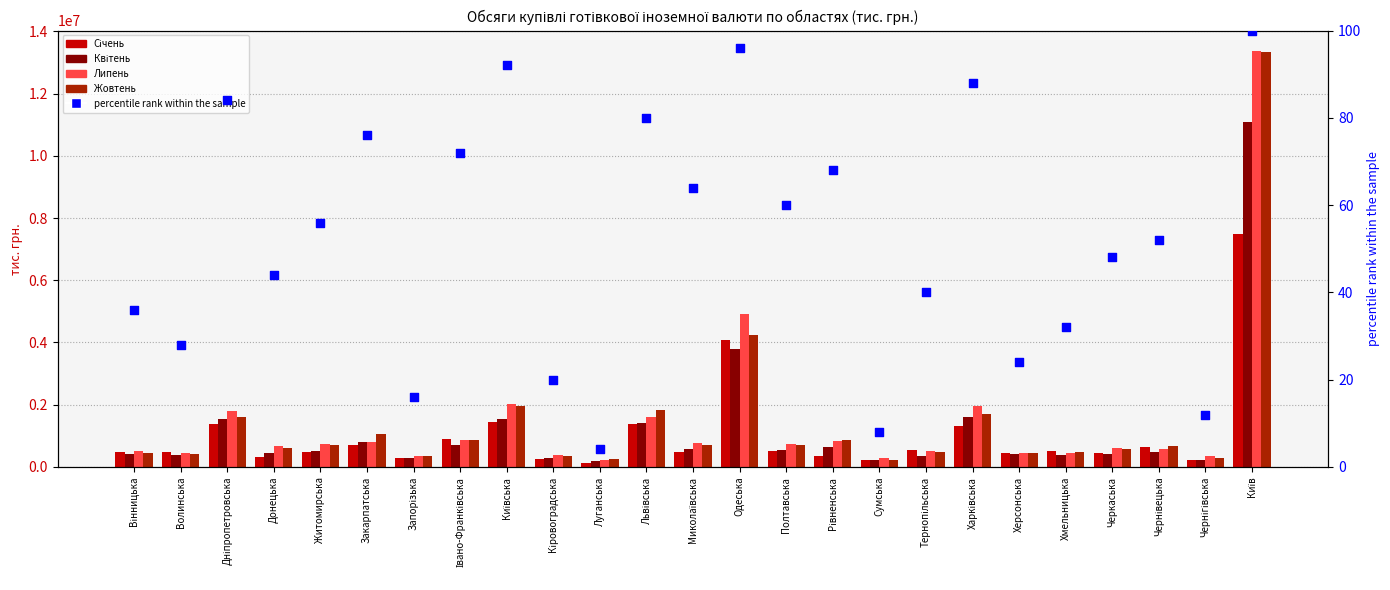

Which series has the widest spread of Y values?

Жовтень